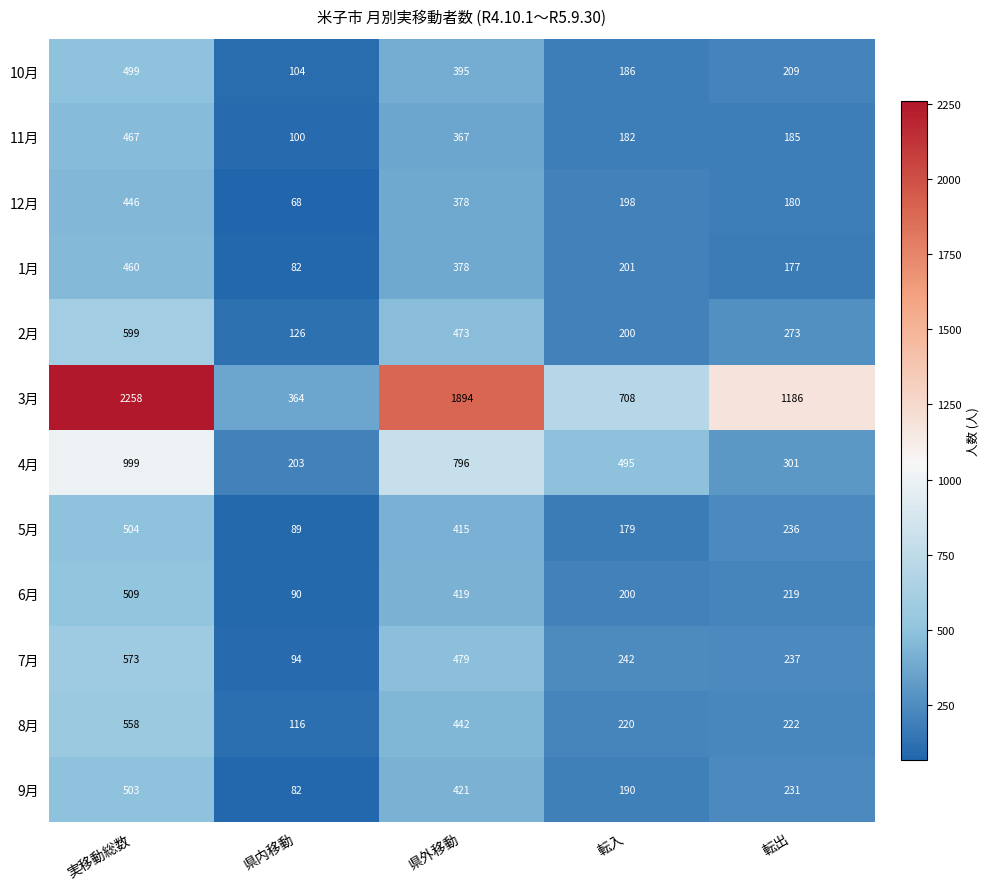

At which label is 11月 closest to 283?

県外移動